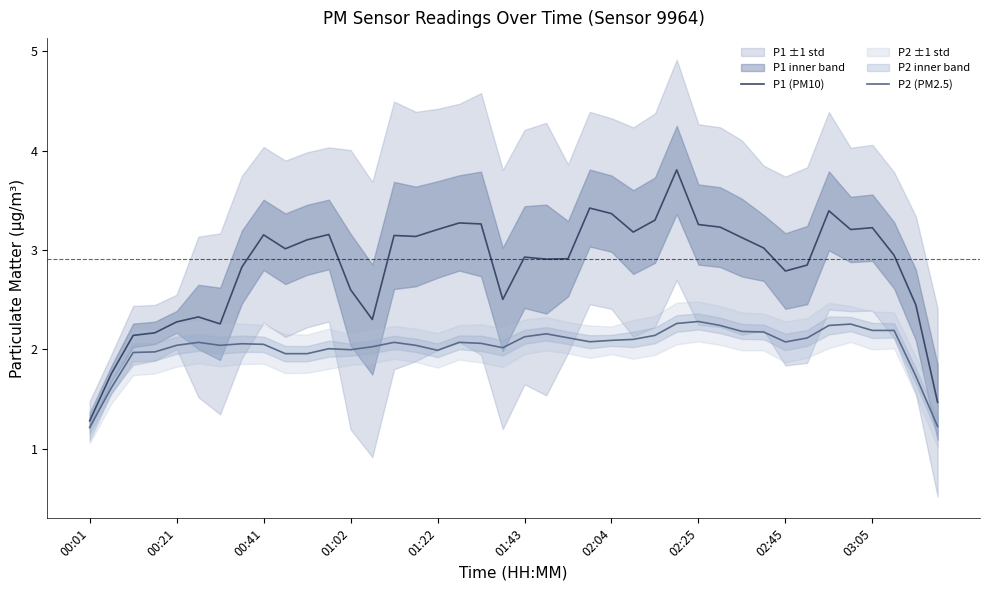

True or false: P1 (PM10) and P2 (PM2.5) cross at least once.

False